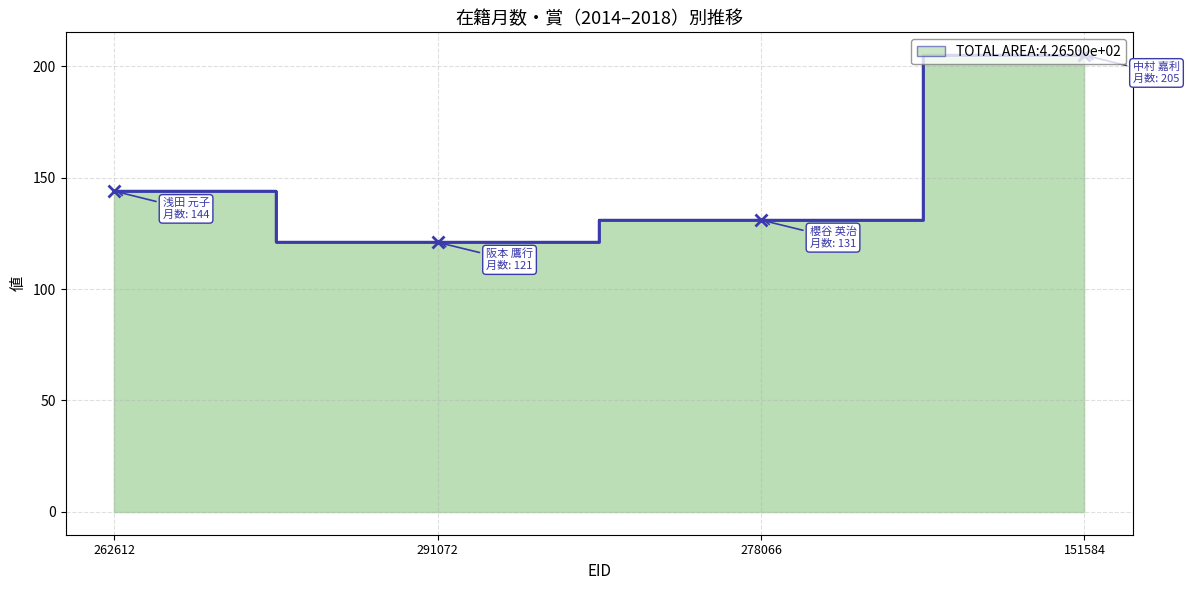

What is the minimum value shown in the chart?

121